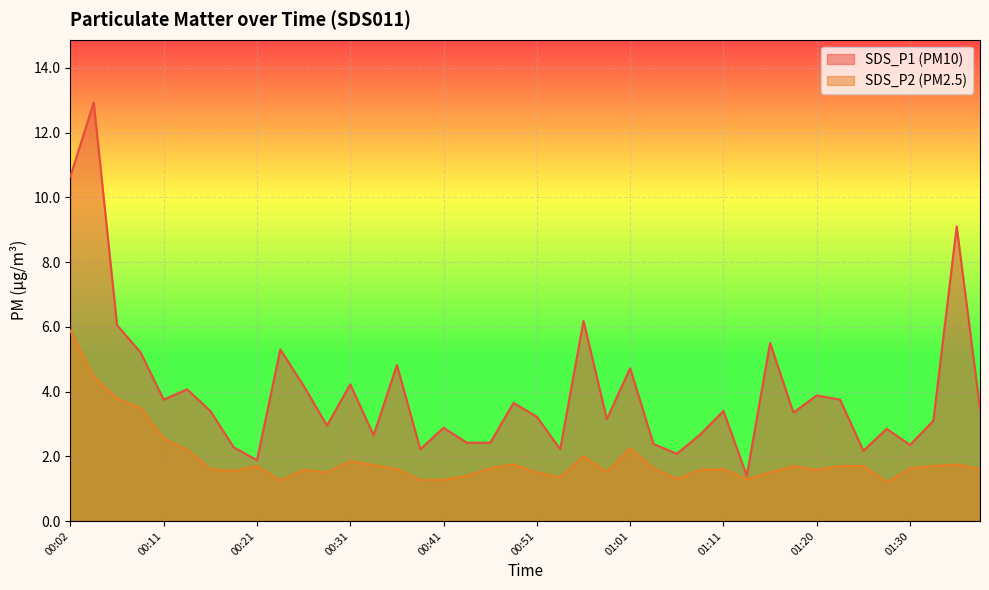

At how many categories does at least one series exceed 10?

2